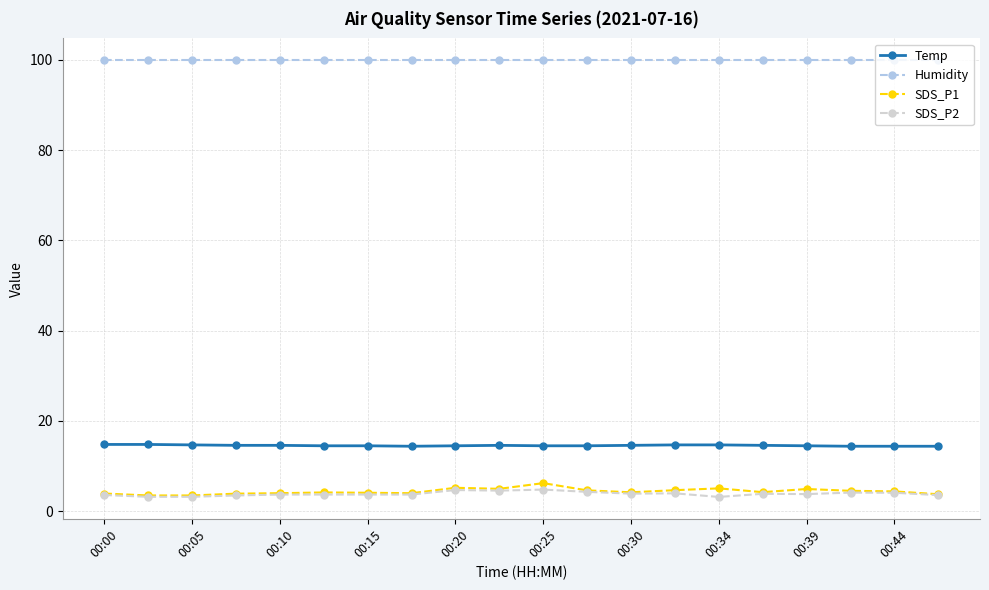

True or false: Humidity and Temp cross at least once.

False